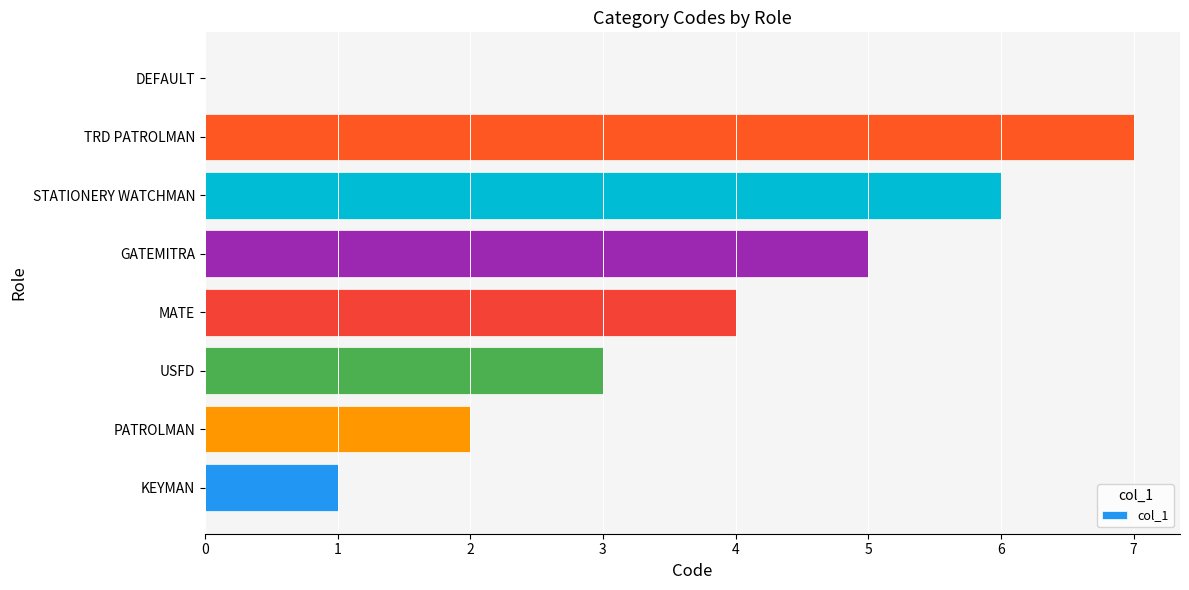

Reading top to bottom, extract all data points from this chart.

DEFAULT=0	TRD PATROLMAN=7	STATIONERY WATCHMAN=6	GATEMITRA=5	MATE=4	USFD=3	PATROLMAN=2	KEYMAN=1